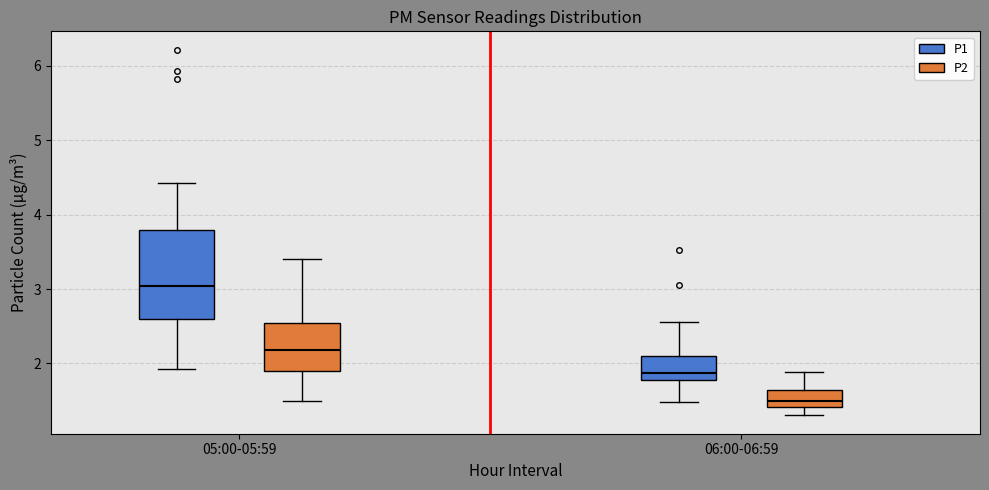

Reading left to right, read every box against the y-axis: the position of its median line, the range the box covers, and the ends of its whiskers. The values are not printed on the chart, so give them approximately, as read against the axis.

05:00-05:59 (P1): median 3.0, box 2.6 to 3.8, whiskers 1.9 to 4.4
05:00-05:59 (P2): median 2.2, box 1.9 to 2.5, whiskers 1.5 to 3.4
06:00-06:59 (P1): median 1.9, box 1.8 to 2.1, whiskers 1.5 to 2.6
06:00-06:59 (P2): median 1.5, box 1.4 to 1.6, whiskers 1.3 to 1.9